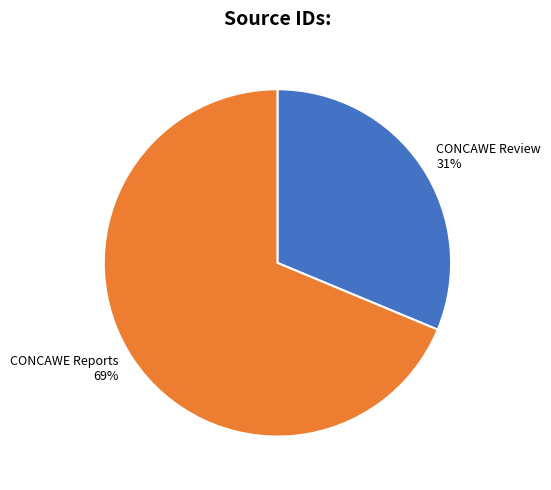

To the nearest percent, what is the combined percentage of CONCAWE Review and CONCAWE Reports?

100%